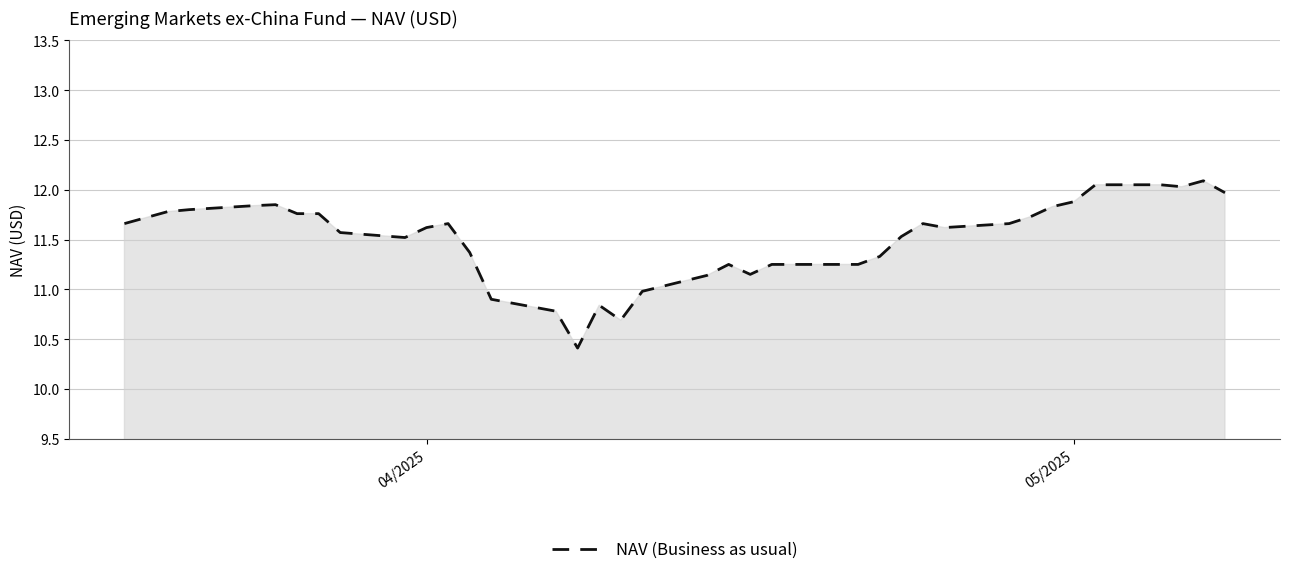

What is the smallest value displayed?

10.4